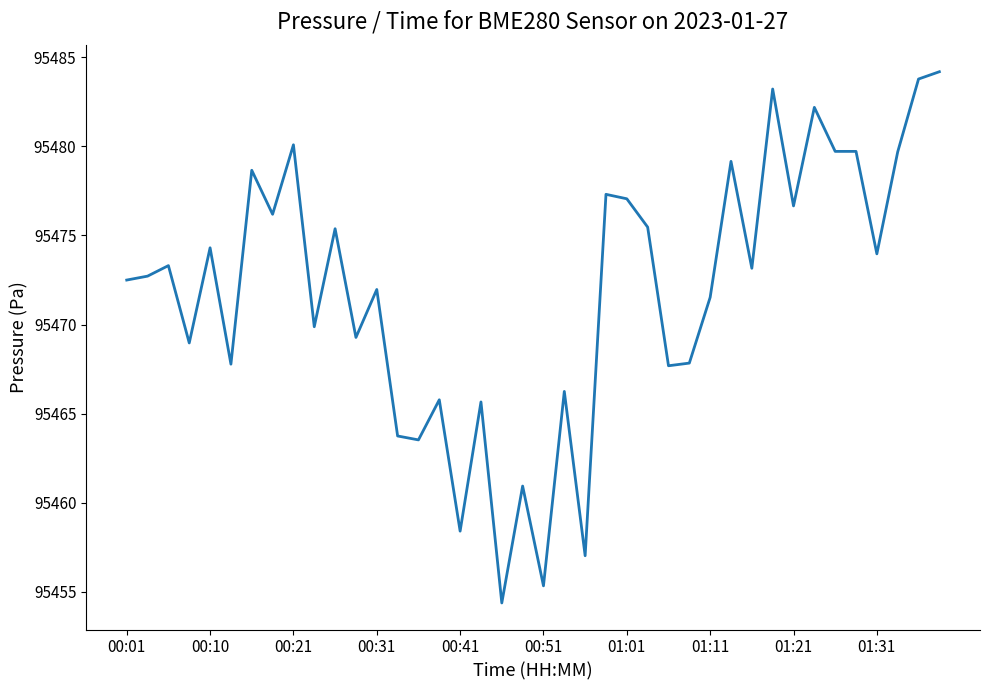

What is the difference between the maximum and minimum values?

29.8